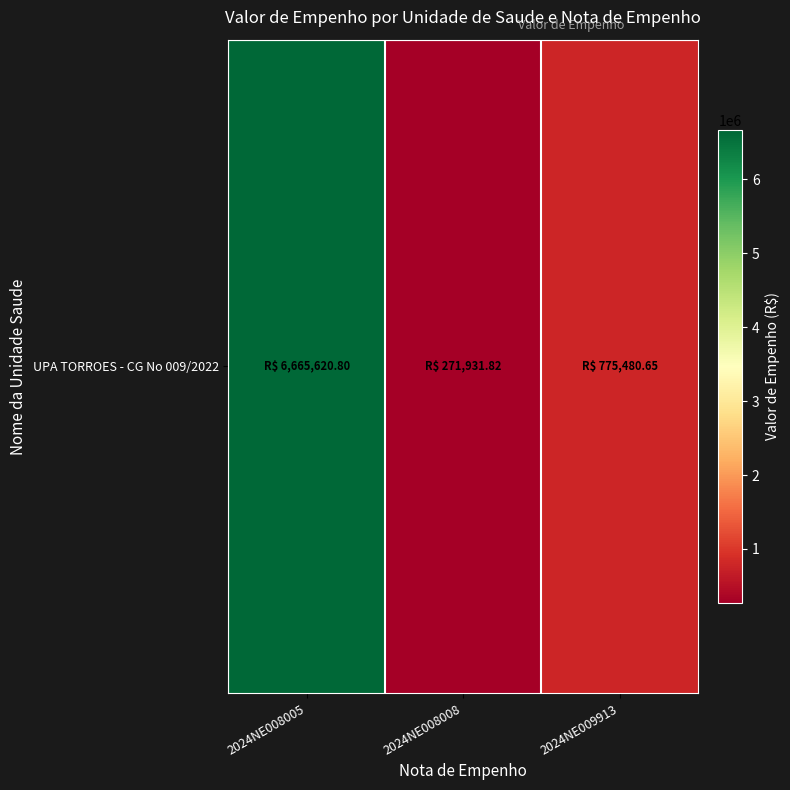

What is the minimum value shown in the chart?

271931.8